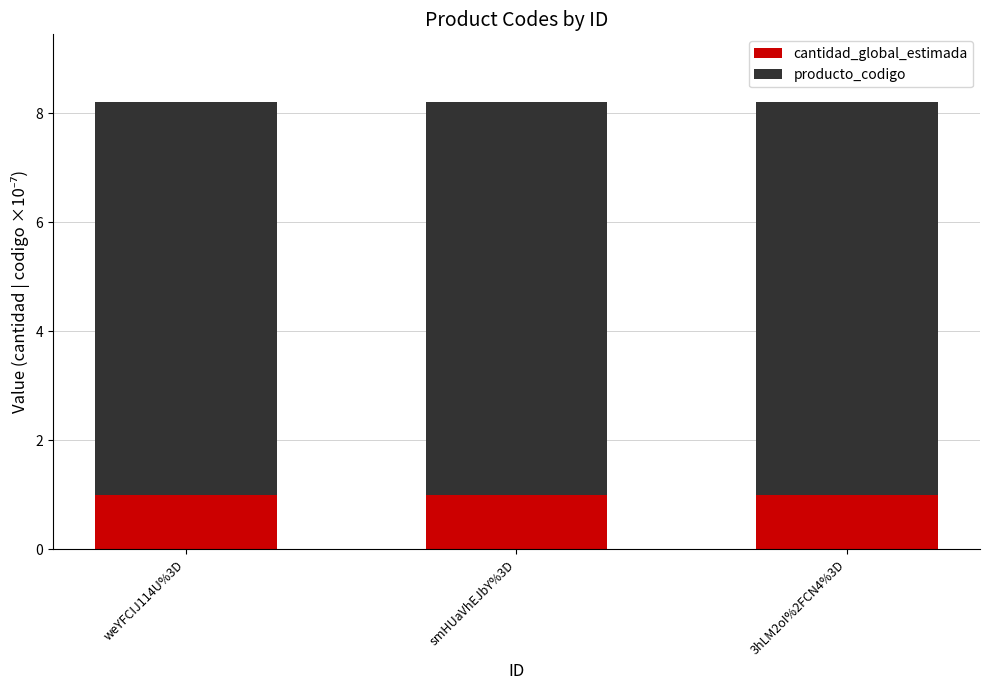

What is the total value across all series at smHUaVhEJbY%3D?

8.2